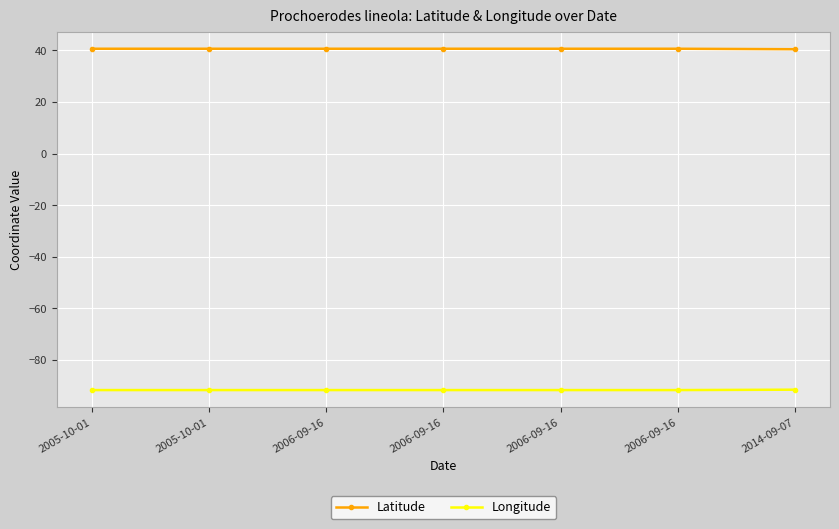

True or false: Latitude and Longitude cross at least once.

False